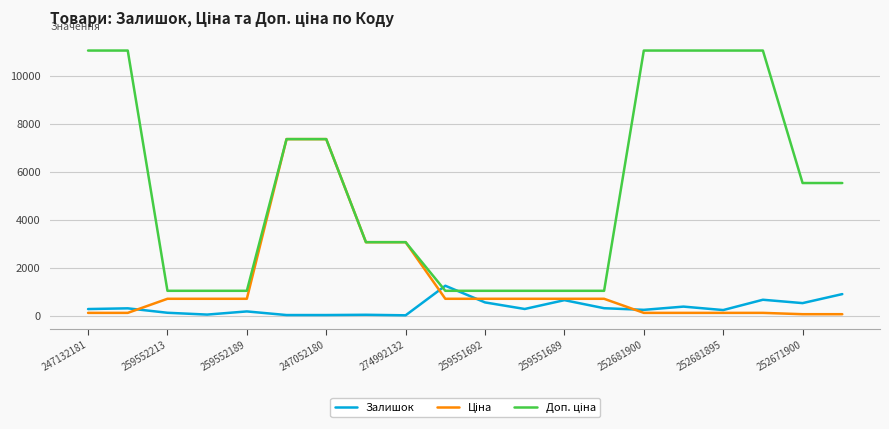

What is the greatest value displayed?

11055.0